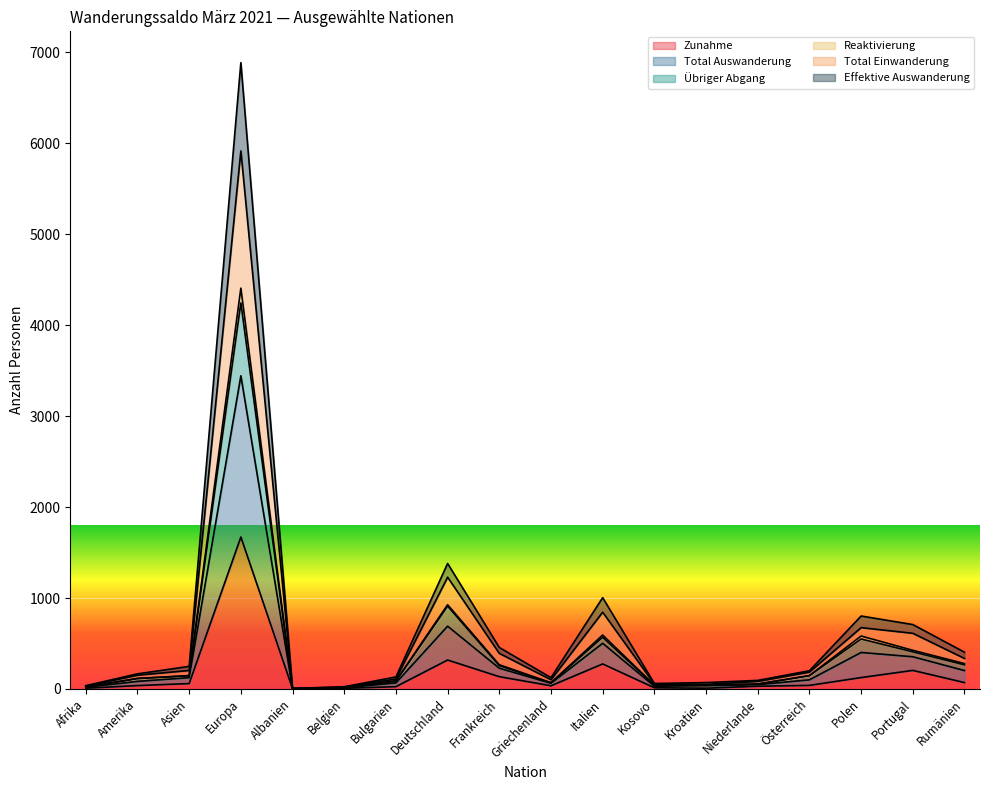

What is the total value across all series at Asien?

925